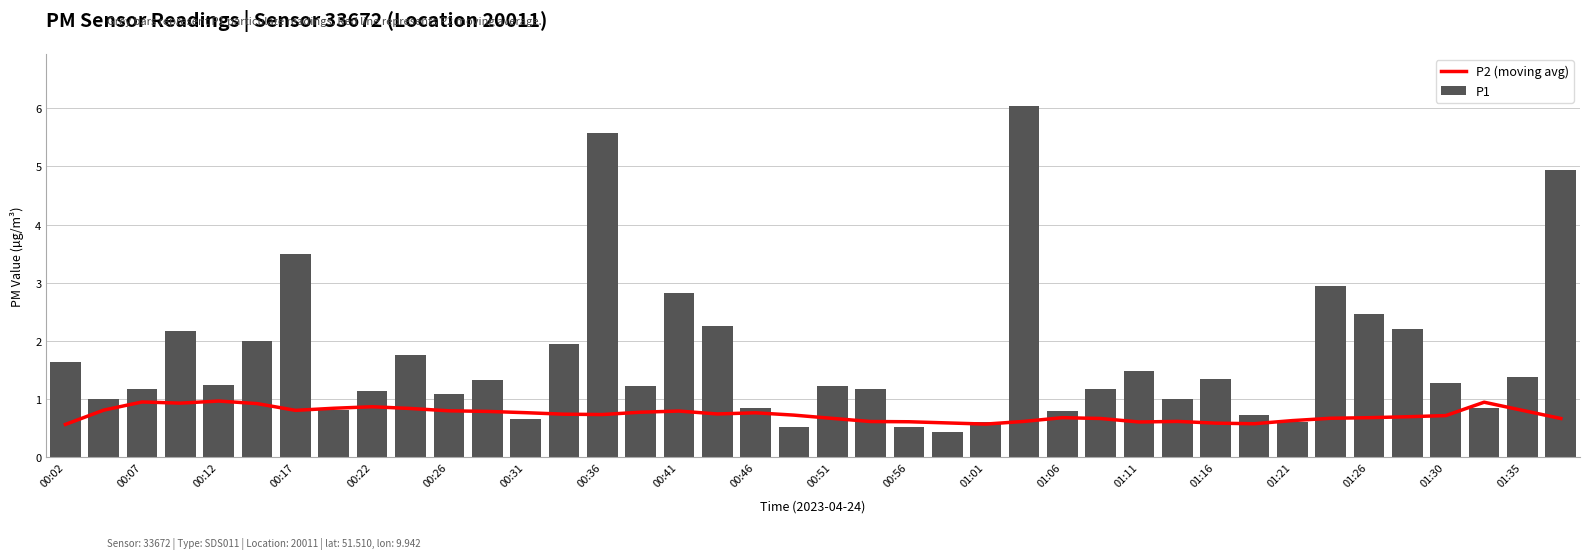

What is the average value of the P1 series?

1.7